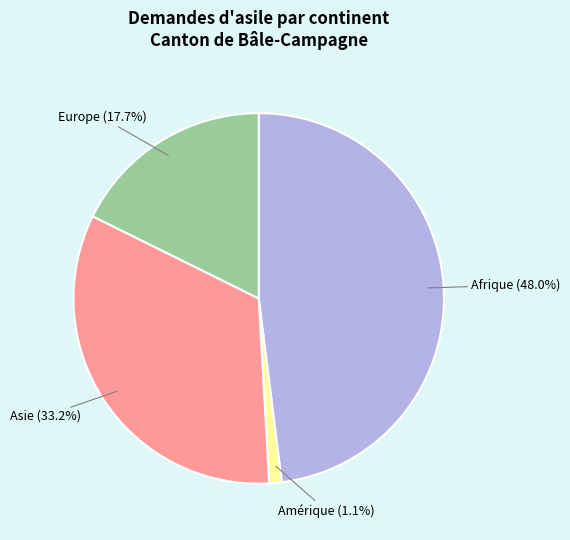

Is there a majority slice in this chart?

No